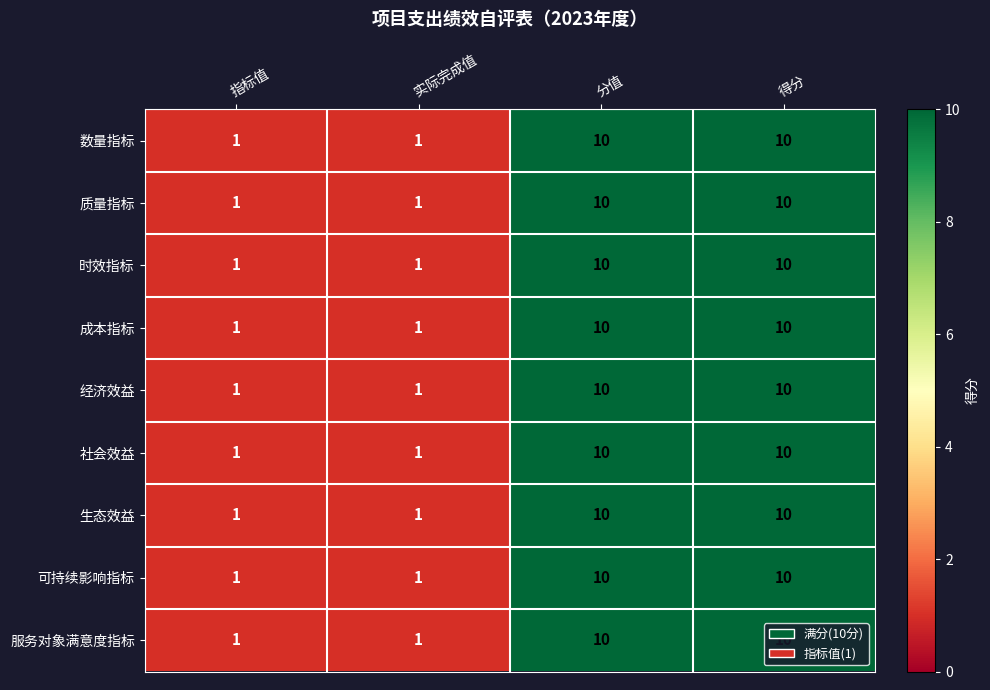

How many 社会效益 values are between 1 and 10?

4